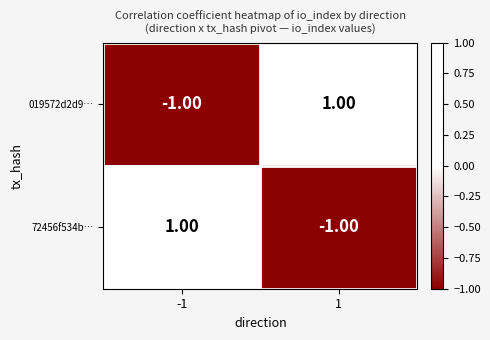

List the labels in order of 019572d2d9… value, largest first.

1, -1